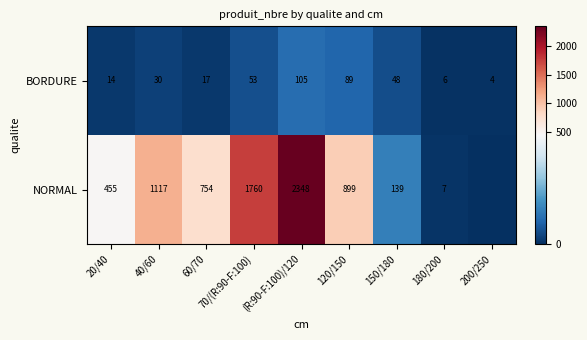

Between 40/60 and 20/40, which is larger?

40/60